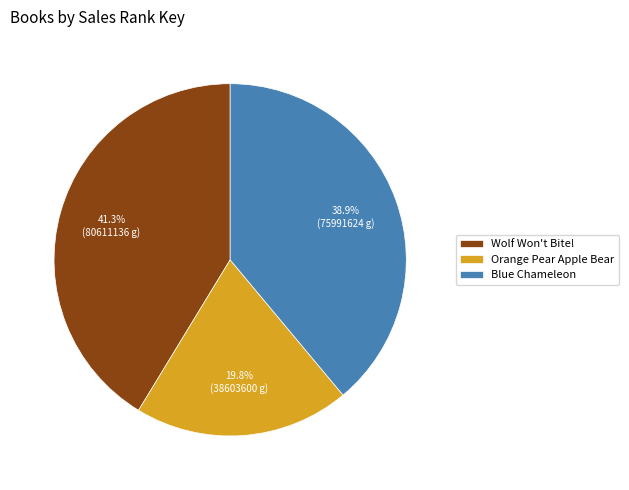

To the nearest percent, what percentage of the pie is Wolf Won't Bite!?

41%